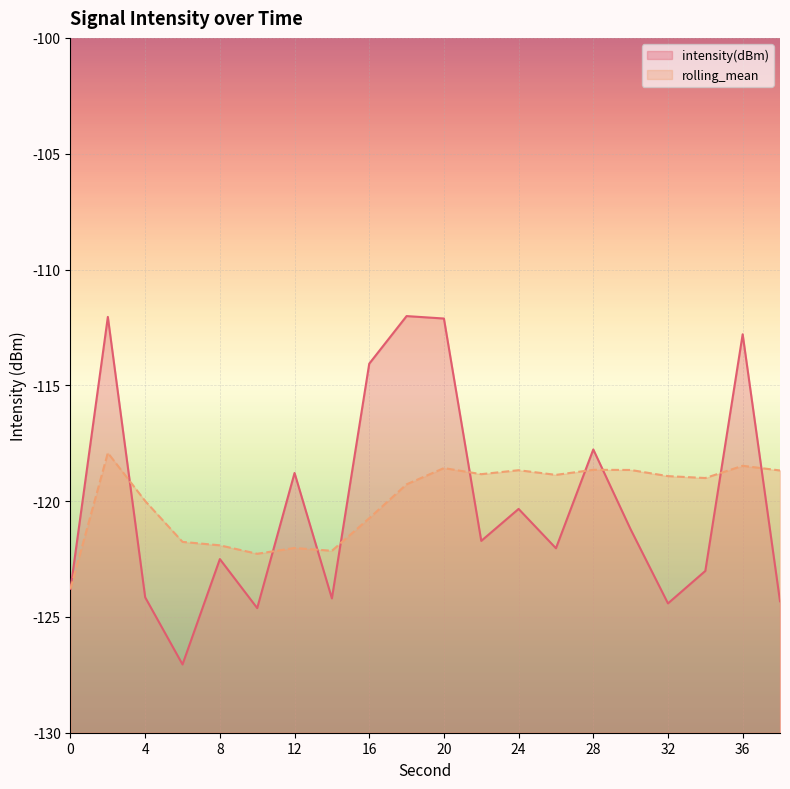

Where do intensity(dBm) and rolling_mean first cross each other?

2 and 4